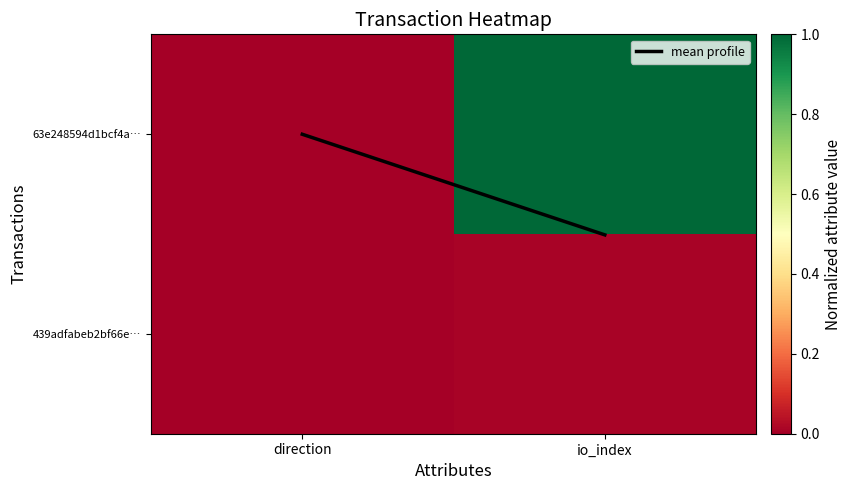

Rank the series by their maximum value, from highest to lowest.

63e248594d1bcf4a…, mean profile, 439adfabeb2bf66e…